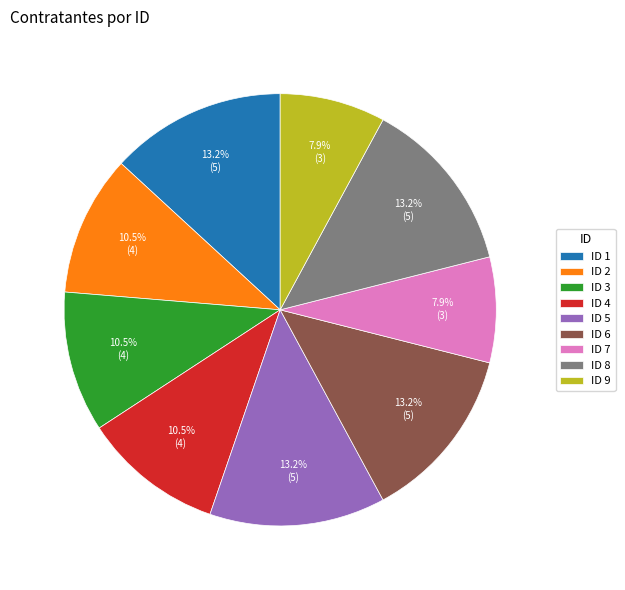

To the nearest percent, what is the difference between the largest and smallest slice percentages?

5%